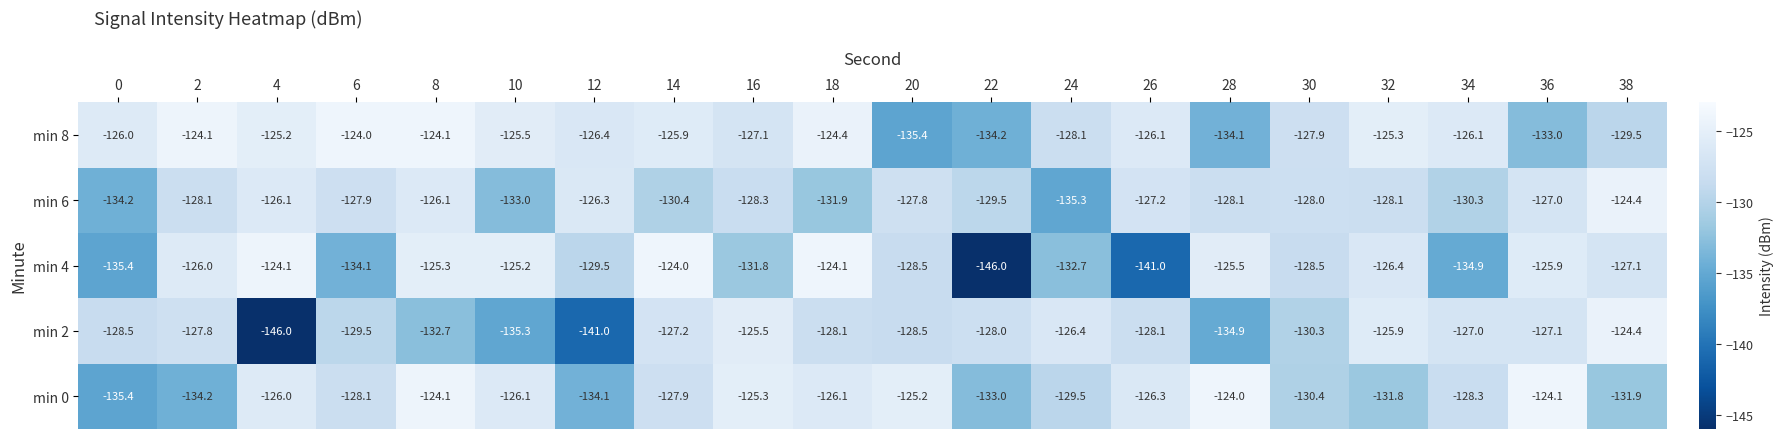

What is the highest value of the min 6 series?

-124.4